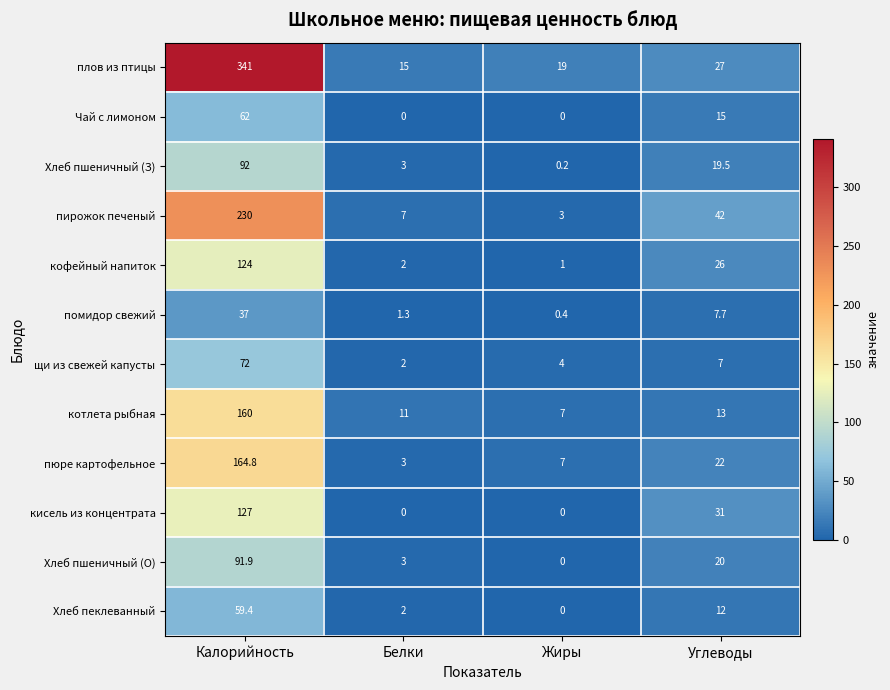

True or false: щи из свежей капусты has a value of 4.0 at Жиры.

True